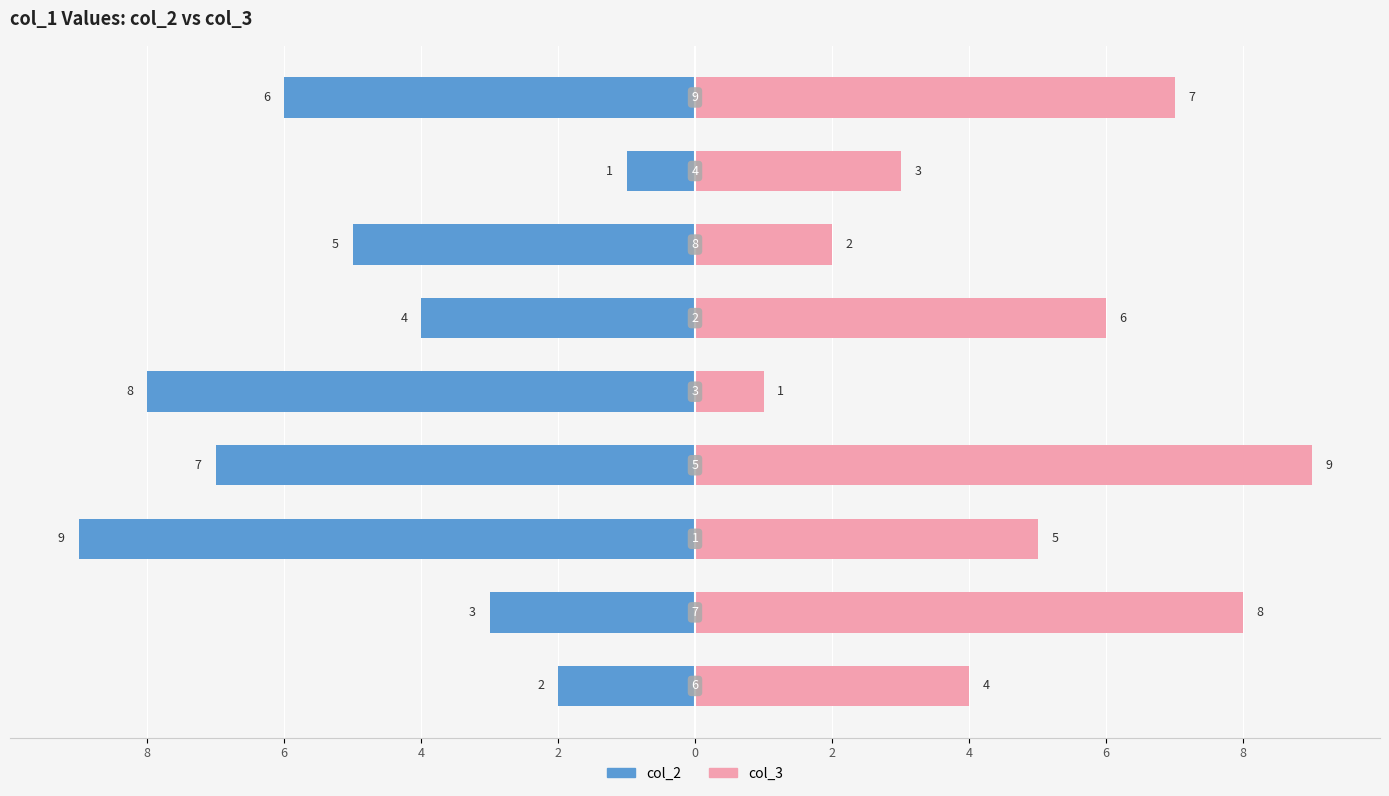

Is it true that col_3 equals 3 at 4?

False